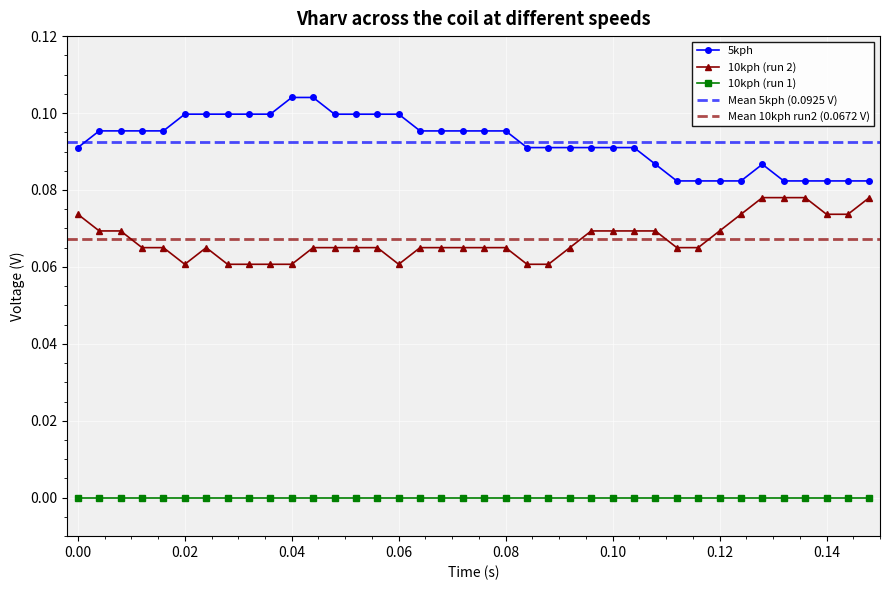

In 5kph, how many points are higher than both neighbors (excluding endpoints)?

1